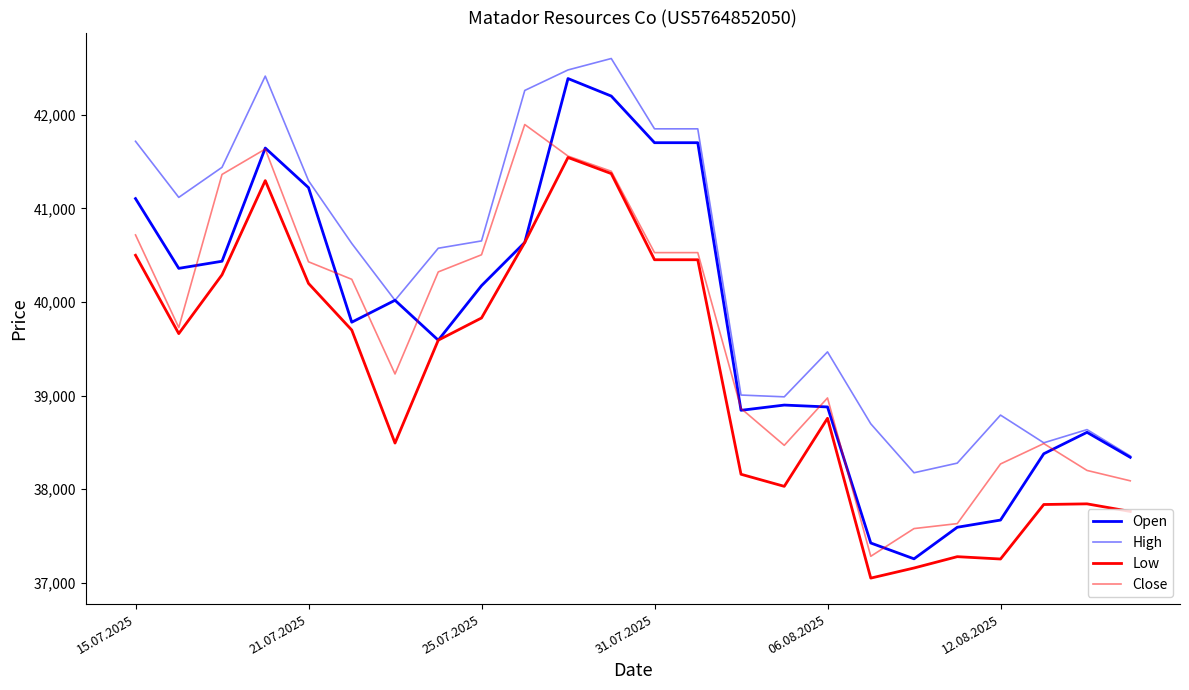

What is the greatest value displayed?

42600